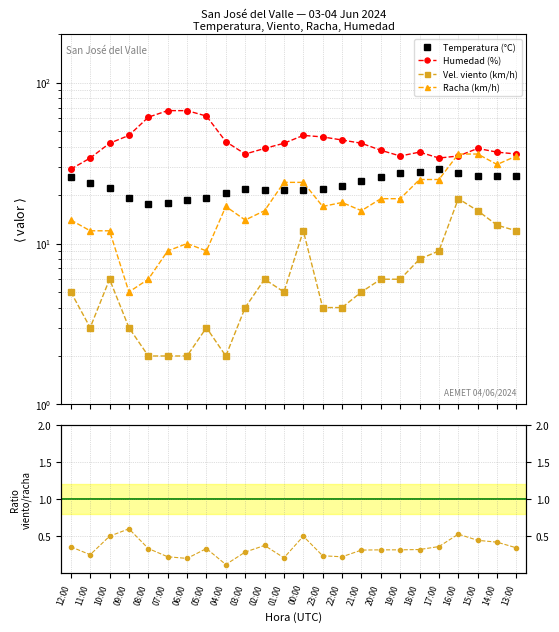

Does the chart have visible grid lines?

Yes